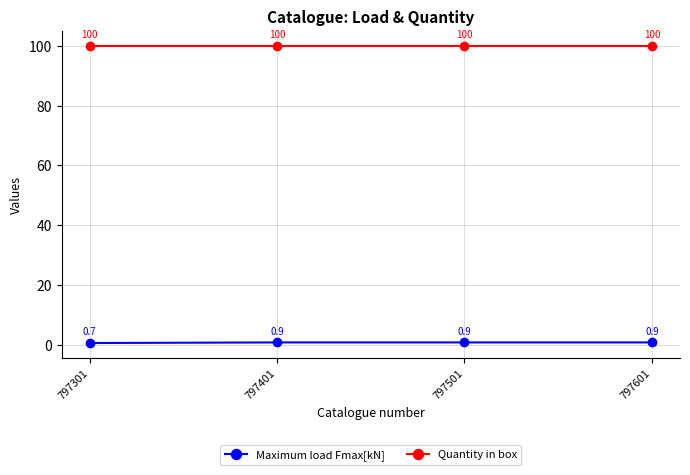

Which series changed the most between 797301 and 797601?

Maximum load Fmax[kN]